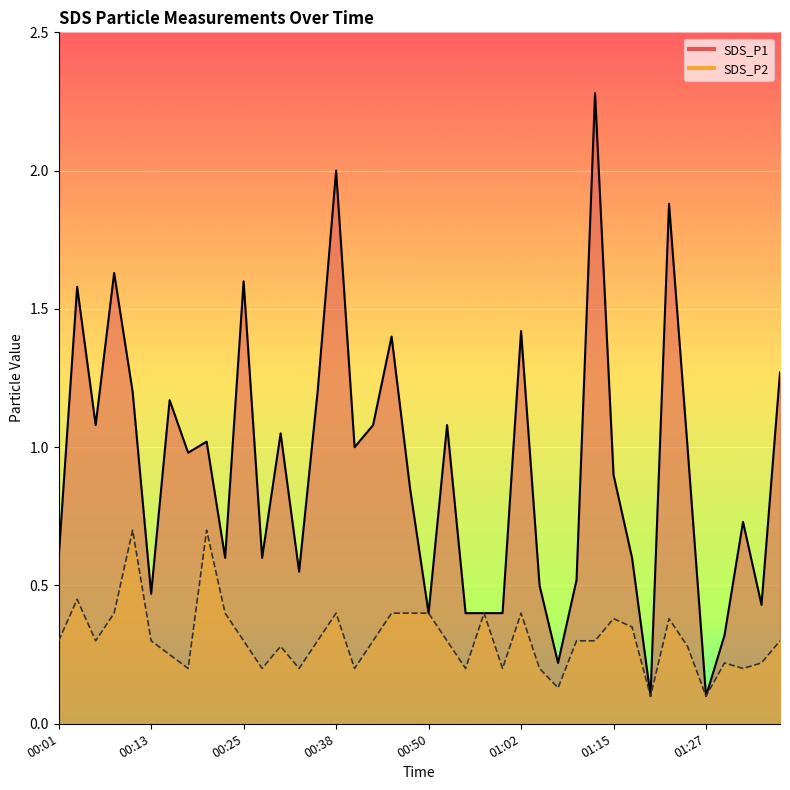

Between 00:18 and 01:37, which series saw the biggest shift?

SDS_P1